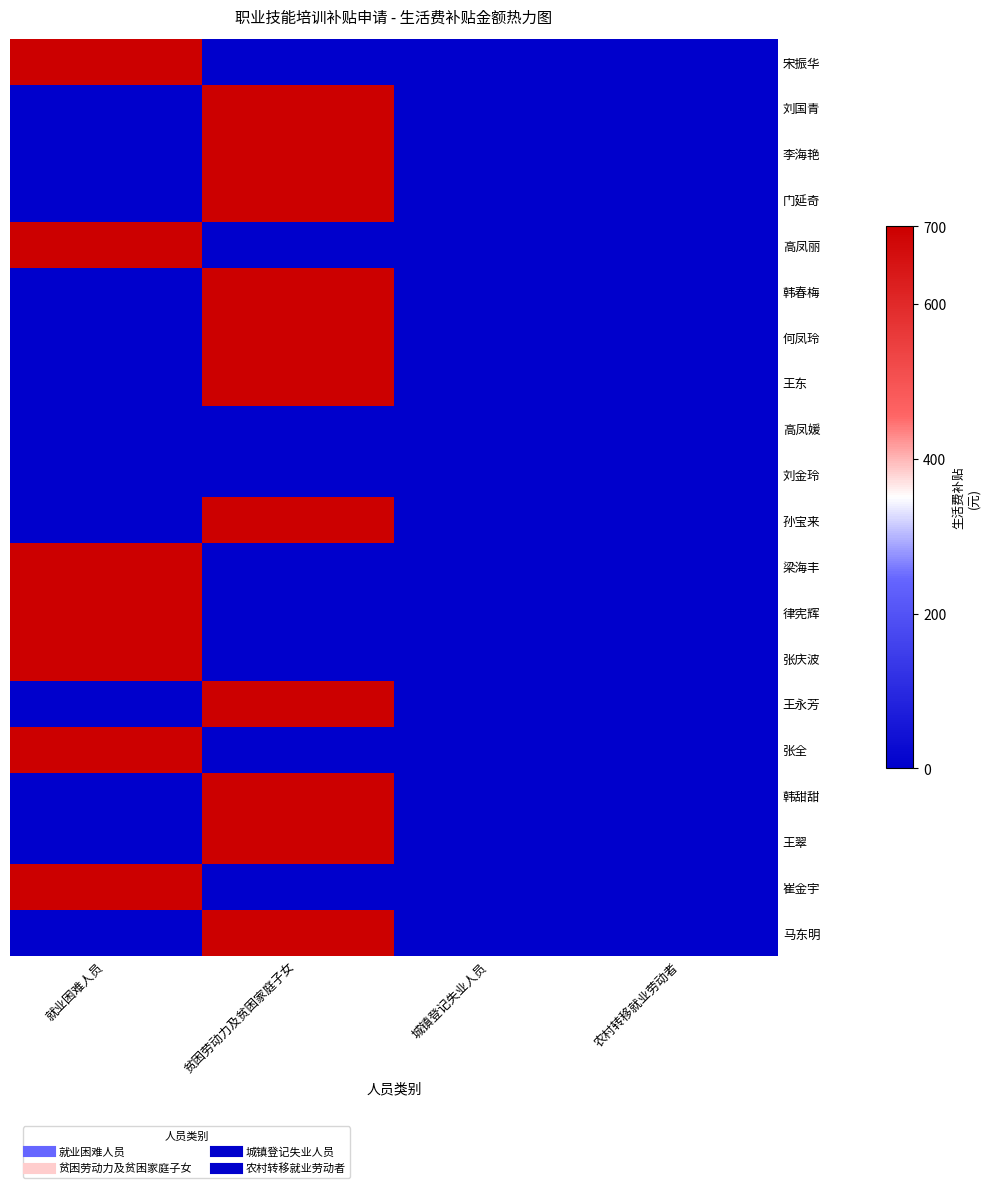

Which category has the lowest value across all series?

贫困劳动力及贫困家庭子女